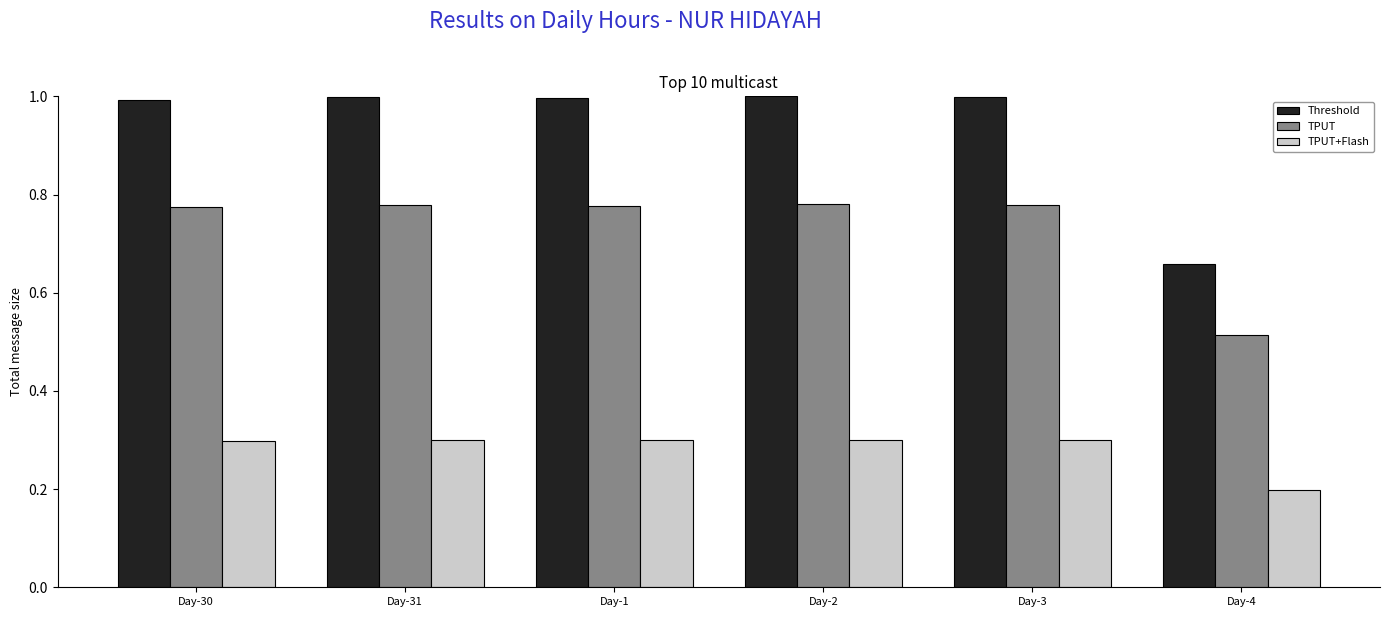

At which category does the chart reach its minimum across all series?

Day-4